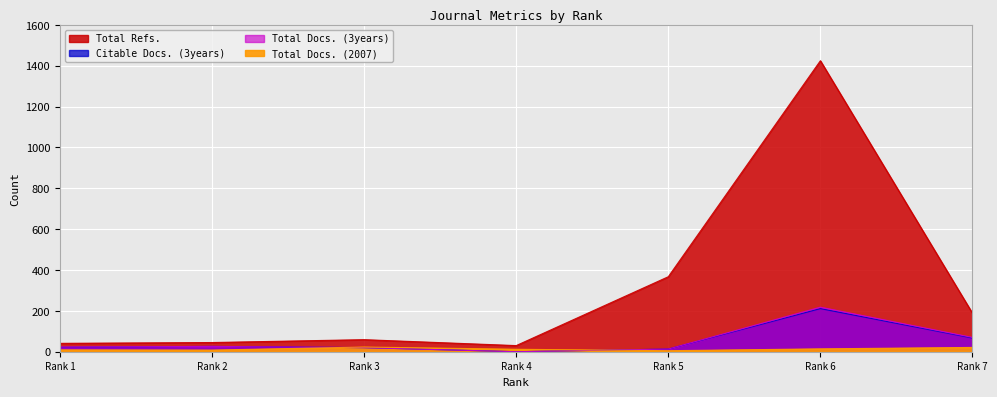

What is the value of the Total Docs. (2007) point at the 1st from the left?

9